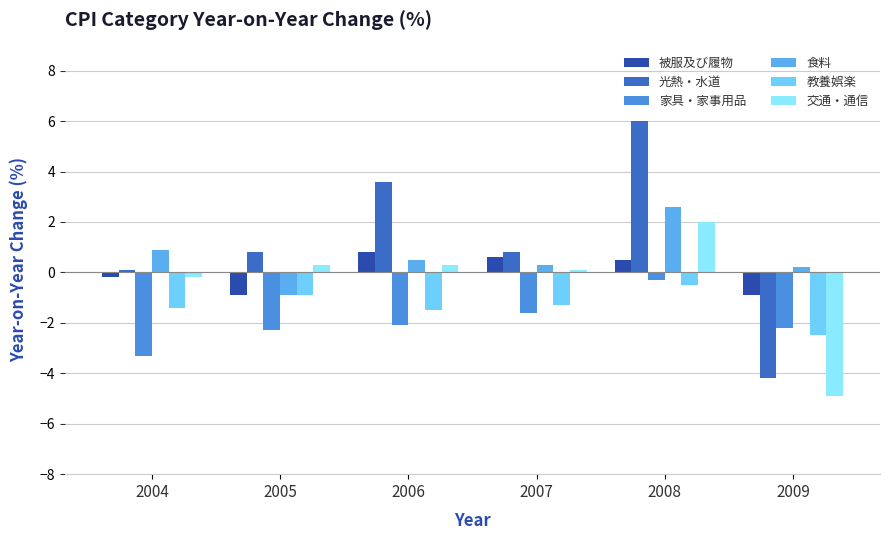

What is the value of the 交通・通信 bar at the 1st from the left?

-0.2